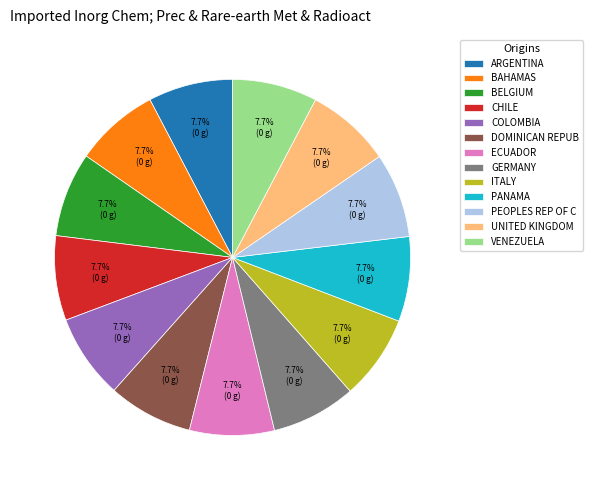

Does any single category account for the majority?

No